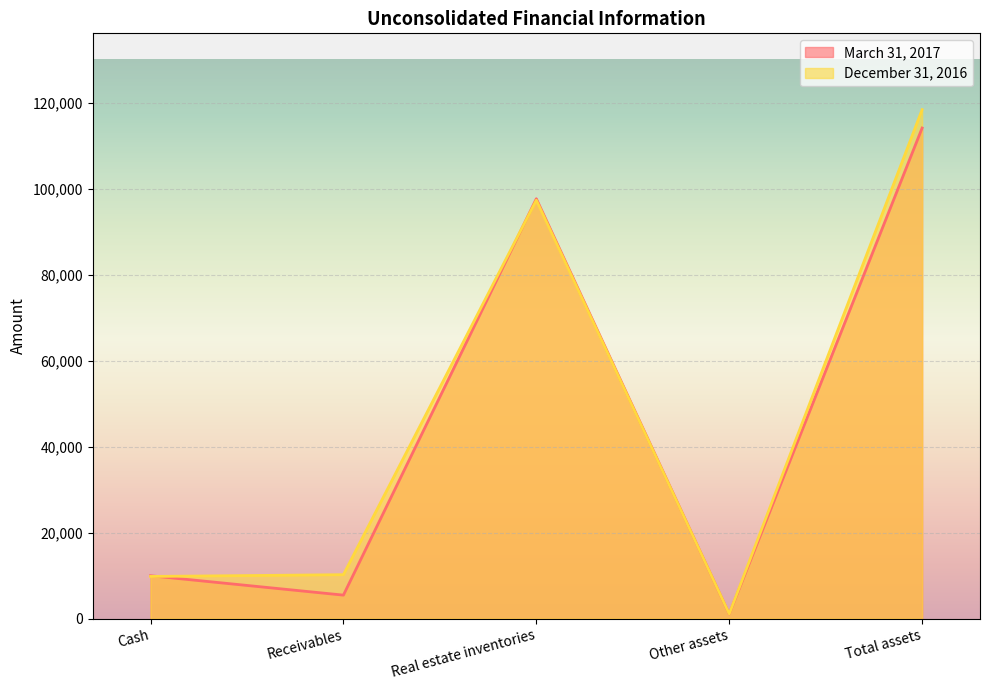

True or false: March 31, 2017 and December 31, 2016 intersect in this chart.

True